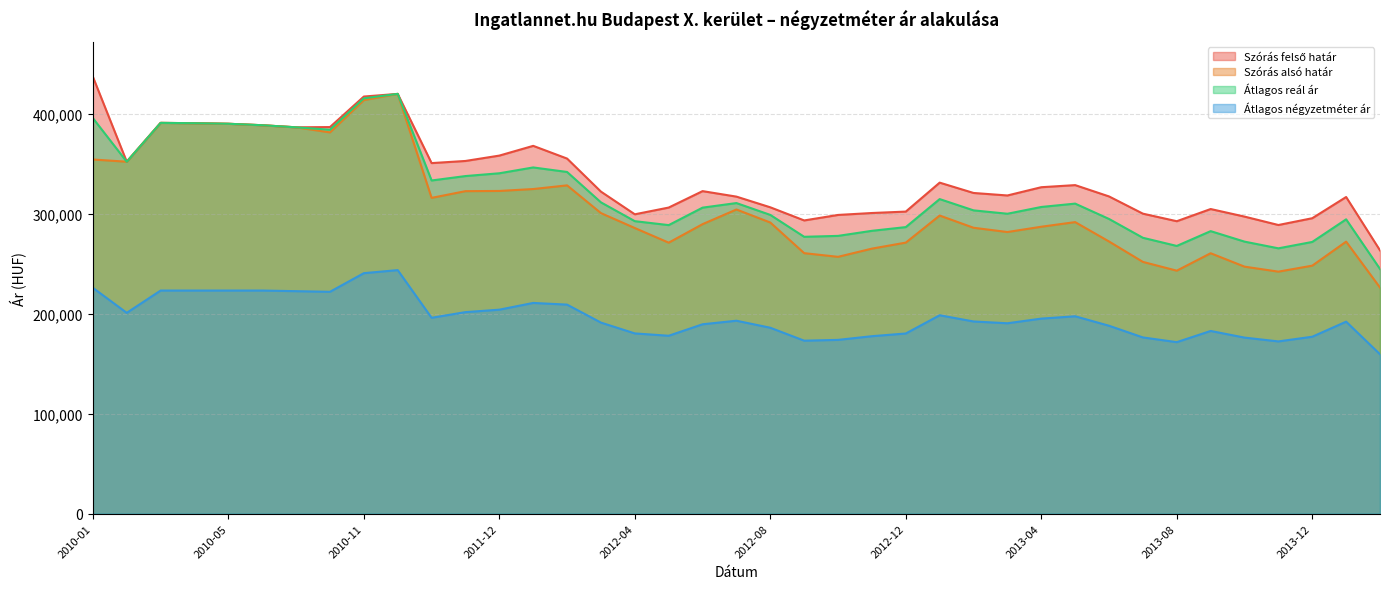

Reading right to left, transcribe all the data shown in this chart.

Szórás alsó határ: 2014-04=226185	2014-01=272129	2013-12=248104	2013-11=242114	2013-10=247113	2013-09=260524	2013-08=243087	2013-07=251866	2013-06=272278	2013-05=291668	2013-04=287047	2013-03=281753	2013-02=286020	2013-01=298240	2012-12=271160	2012-11=265147	2012-10=256936	2012-09=260607	2012-08=291252	2012-07=304292	2012-06=289624	2012-05=271097	2012-04=285744	2012-03=300675	2012-02=328431	2012-01=324759	2011-12=322840	2011-11=322632	2011-05=315923	2010-12=419951	2010-11=413741	2010-10=381428	2010-09=386503	2010-08=388593	2010-05=390047	2010-04=390608	2010-03=390946	2010-02=352078	2010-01=354319
Szórás felső határ: 2014-04=263391	2014-01=316779	2013-12=295568	2013-11=288772	2013-10=297187	2013-09=304754	2013-08=292567	2013-07=300122	2013-06=317360	2013-05=328682	2013-04=326583	2013-03=318319	2013-02=320828	2013-01=331160	2012-12=302198	2012-11=300775	2012-10=298842	2012-09=293345	2012-08=306474	2012-07=317168	2012-06=322666	2012-05=306233	2012-04=299480	2012-03=322161	2012-02=355231	2012-01=367959	2011-12=358212	2011-11=352846	2011-05=350709	2010-12=419951	2010-11=417293	2010-10=386758	2010-09=386503	2010-08=388593	2010-05=390047	2010-04=390608	2010-03=390946	2010-02=352078	2010-01=437109
Átlagos reál ár: 2014-04=244788	2014-01=294454	2013-12=271836	2013-11=265443	2013-10=272150	2013-09=282639	2013-08=267827	2013-07=275994	2013-06=294819	2013-05=310175	2013-04=306815	2013-03=300036	2013-02=303424	2013-01=314700	2012-12=286679	2012-11=282961	2012-10=277889	2012-09=276976	2012-08=298863	2012-07=310730	2012-06=306145	2012-05=288665	2012-04=292612	2012-03=311418	2012-02=341831	2012-01=346359	2011-12=340526	2011-11=337739	2011-05=333316	2010-12=419951	2010-11=415517	2010-10=384093	2010-09=386503	2010-08=388593	2010-05=390047	2010-04=390608	2010-03=390946	2010-02=352078	2010-01=395714
Átlagos négyzetméter ár: 2014-04=159471	2014-01=192069	2013-12=177002	2013-11=172315	2013-10=176131	2013-09=182780	2013-08=171570	2013-07=176302	2013-06=187987	2013-05=197472	2013-04=195131	2013-03=190474	2013-02=192275	2013-01=198488	2012-12=180248	2012-11=177538	2012-10=173852	2012-09=173053	2012-08=185990	2012-07=193017	2012-06=189463	2012-05=177980	2012-04=180317	2012-03=191137	2012-02=209128	2012-01=210815	2011-12=204069	2011-11=201620	2011-05=195962	2010-12=243646	2010-11=240595	2010-10=221957	2010-09=222586	2010-08=223214	2010-05=223214	2010-04=223214	2010-03=223214	2010-02=200906	2010-01=225936